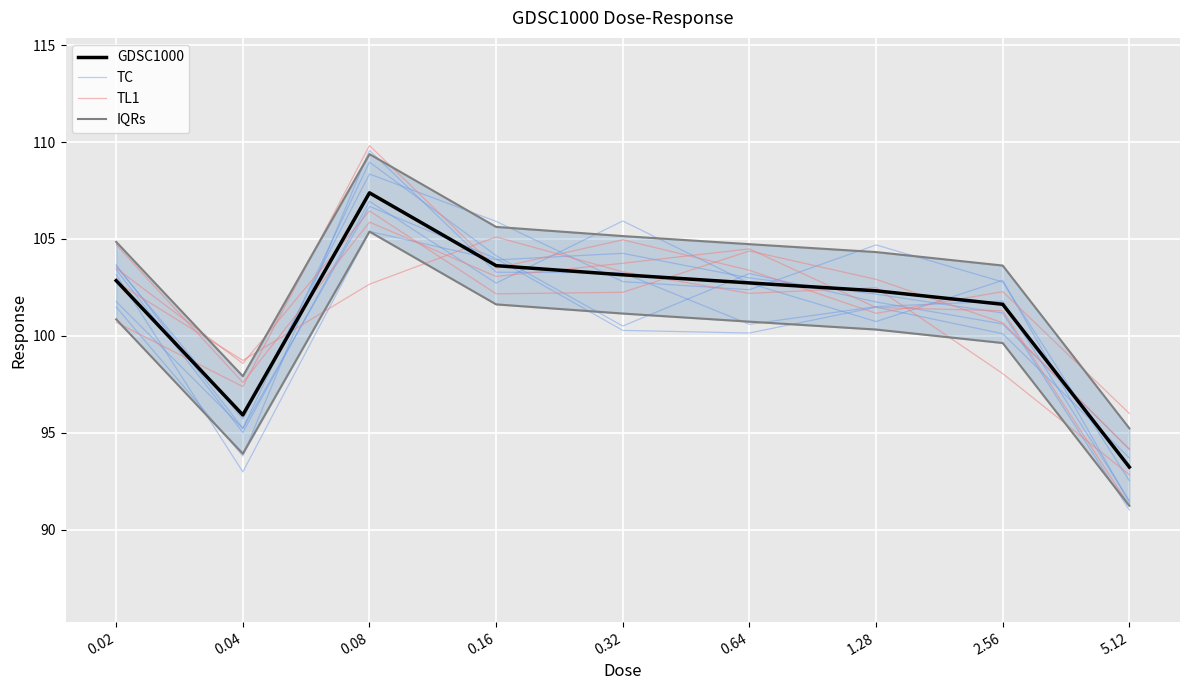

What is the average value of the TL1 series?

101.5